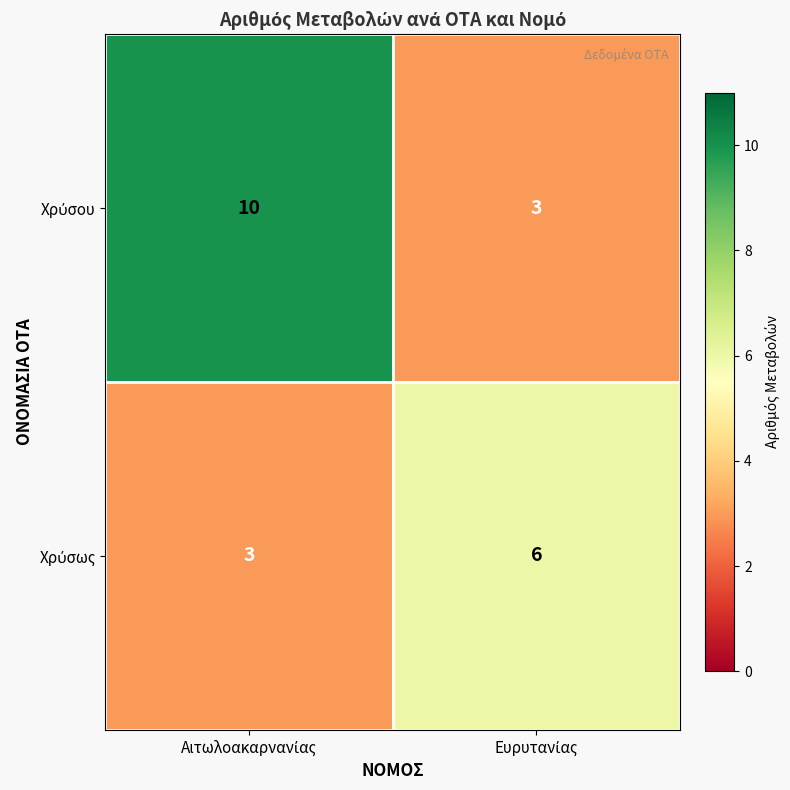

Count the number of categories in the chart.

2